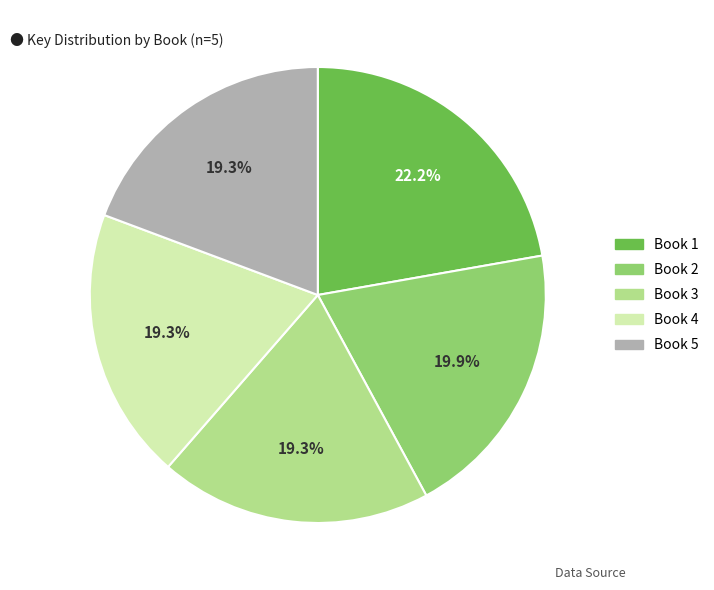

To the nearest percent, what is the average slice percentage?

20%